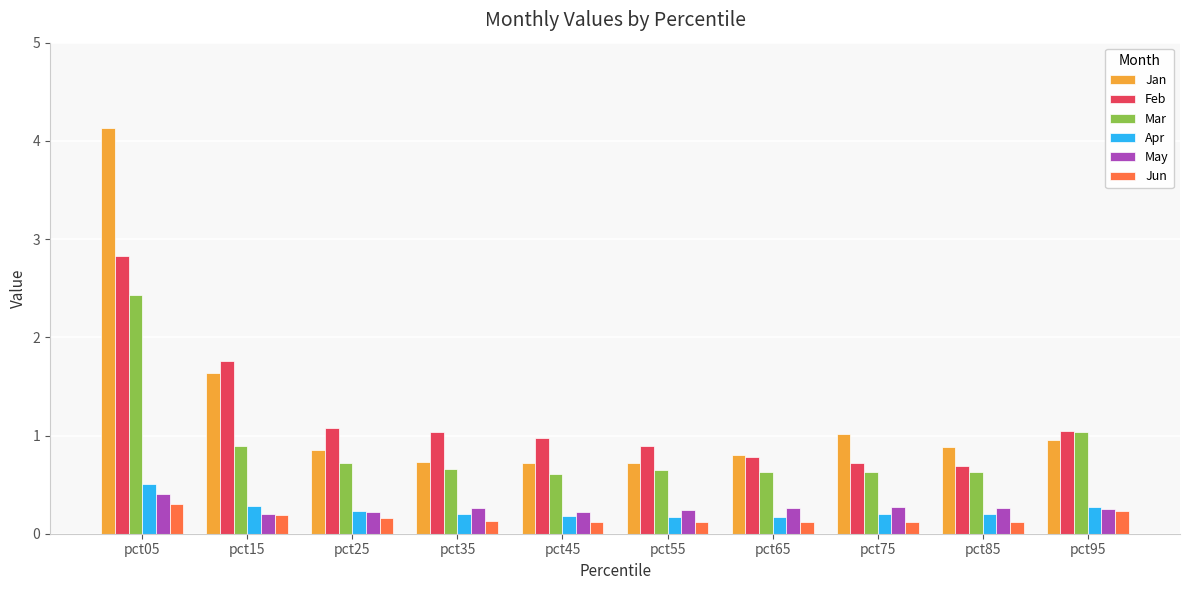

How many series are shown in this chart?

6